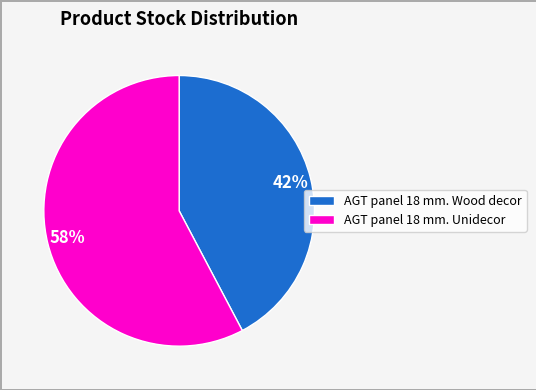

Which category has the smallest portion of the pie?

AGT panel 18 mm. Wood decor